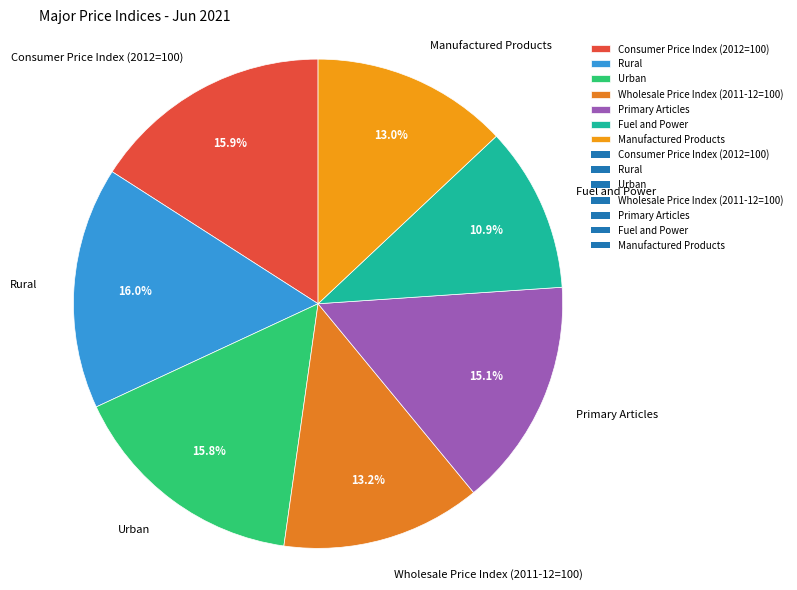

What percentage is NOT represented by Wholesale Price Index (2011-12=100)?

86.8%